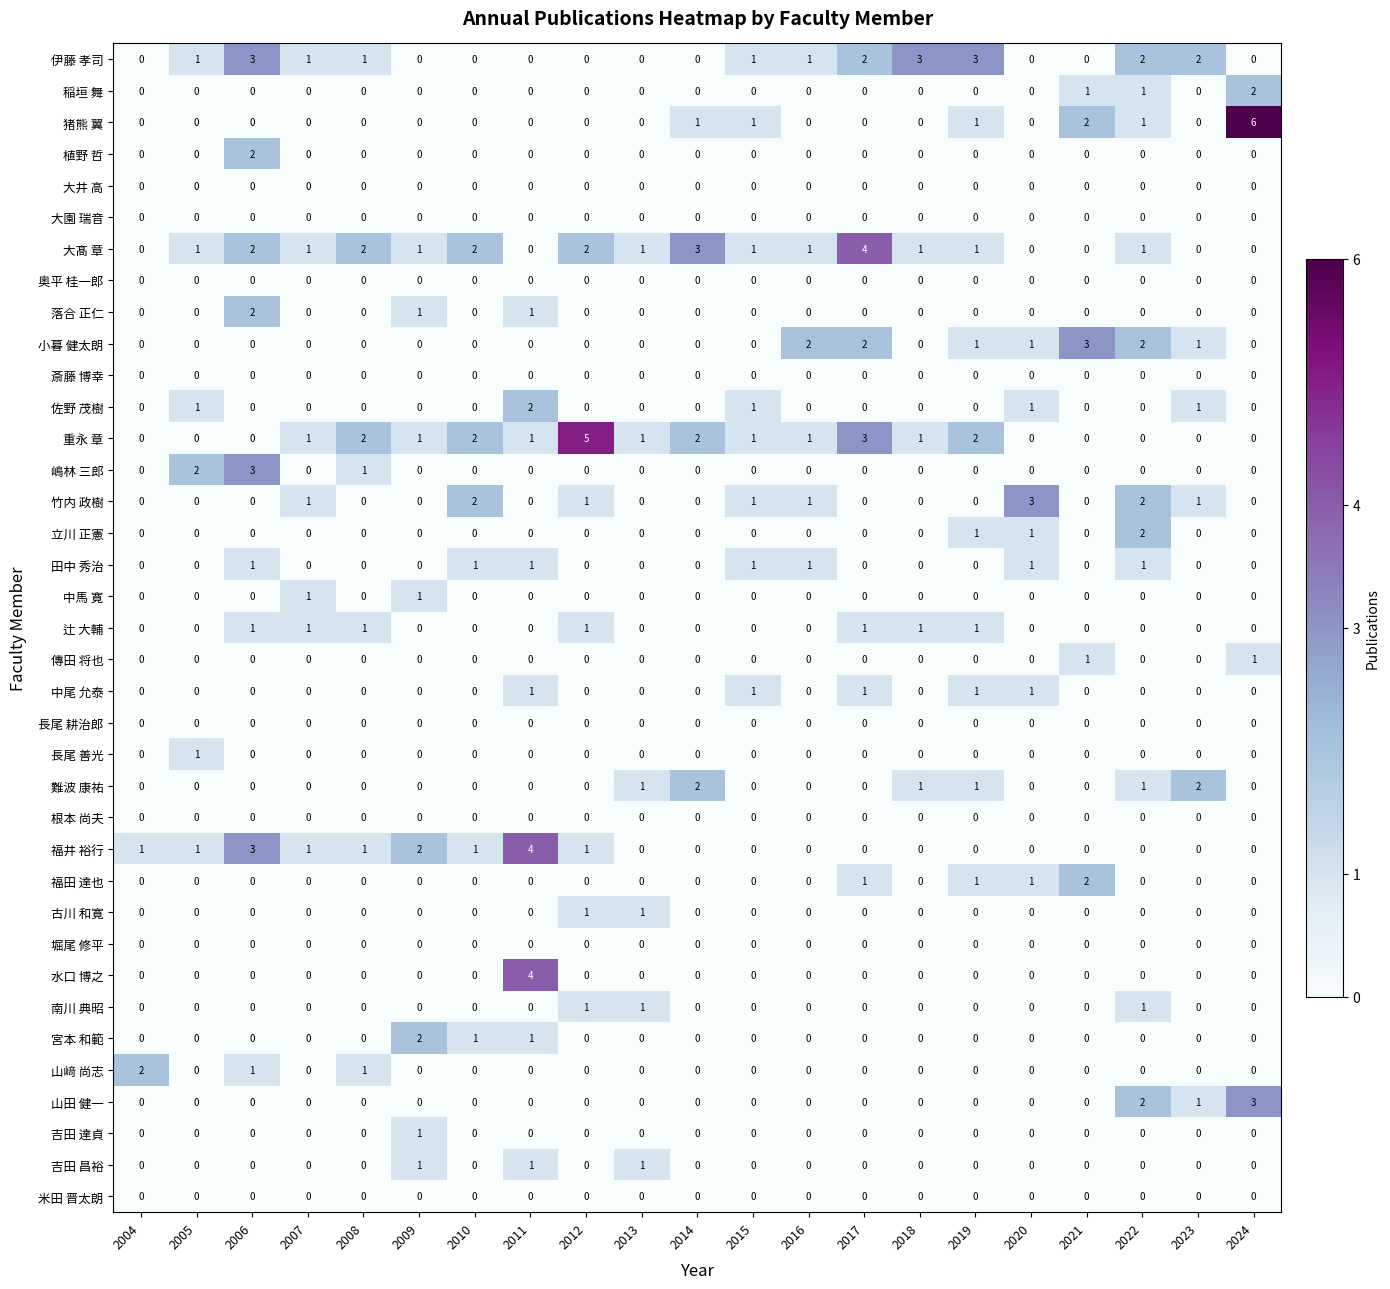

How many categories are shown in the chart?

21